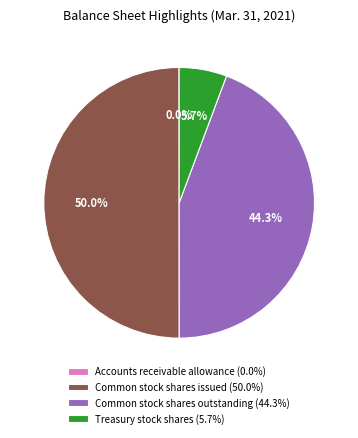

Is it true that Treasury stock shares is 6% of the pie?

True